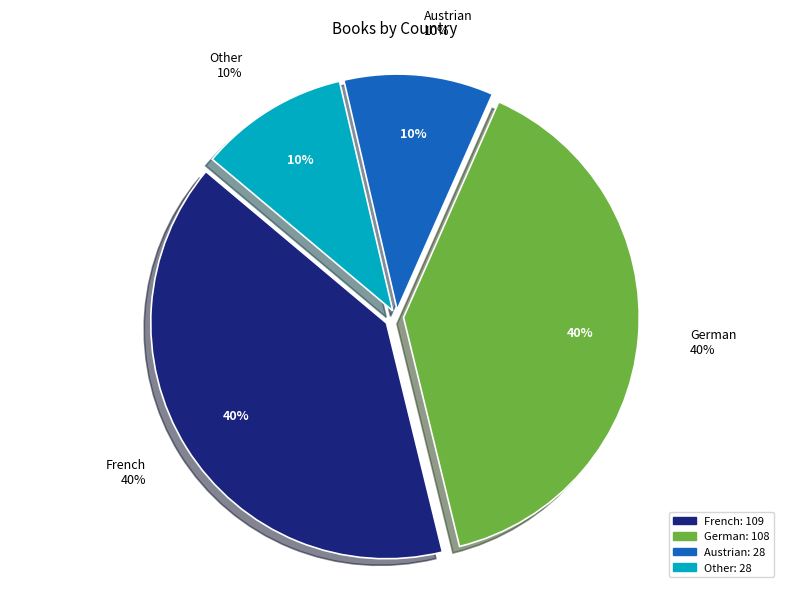

What portion of the pie excludes Austrian?

89.7%